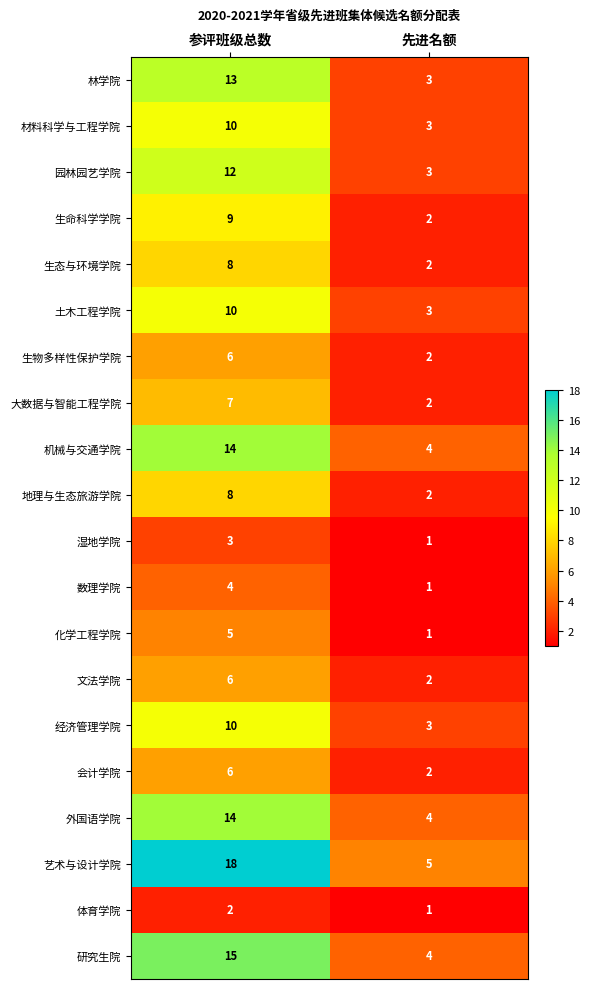

Which series has the widest spread of values?

艺术与设计学院